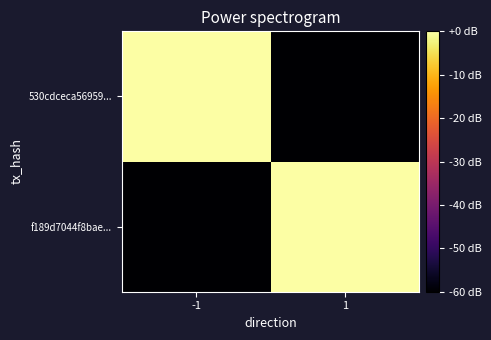

Which label corresponds to the smallest value in the chart?

-1